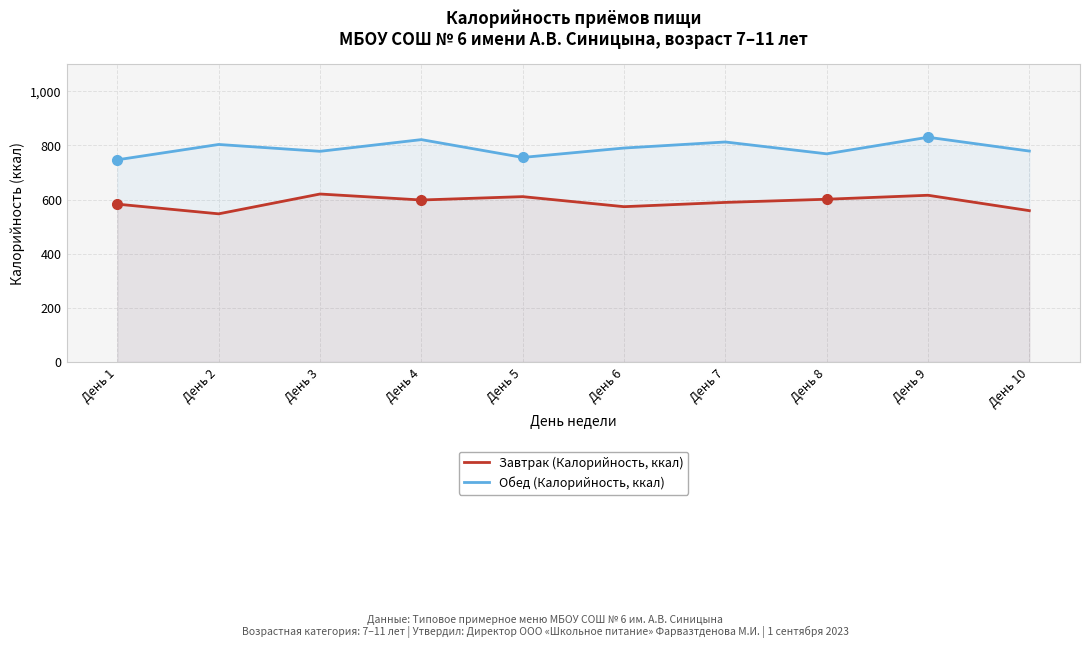

What is the smallest value displayed?

547.2